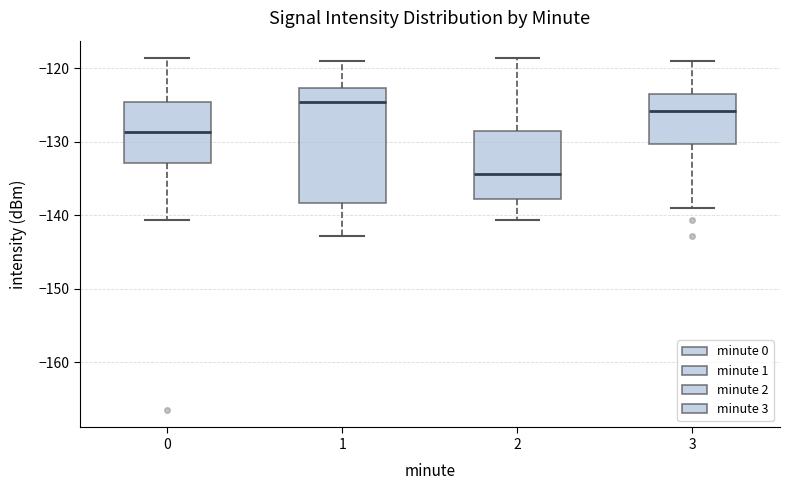

Which box's median line is the highest?

1